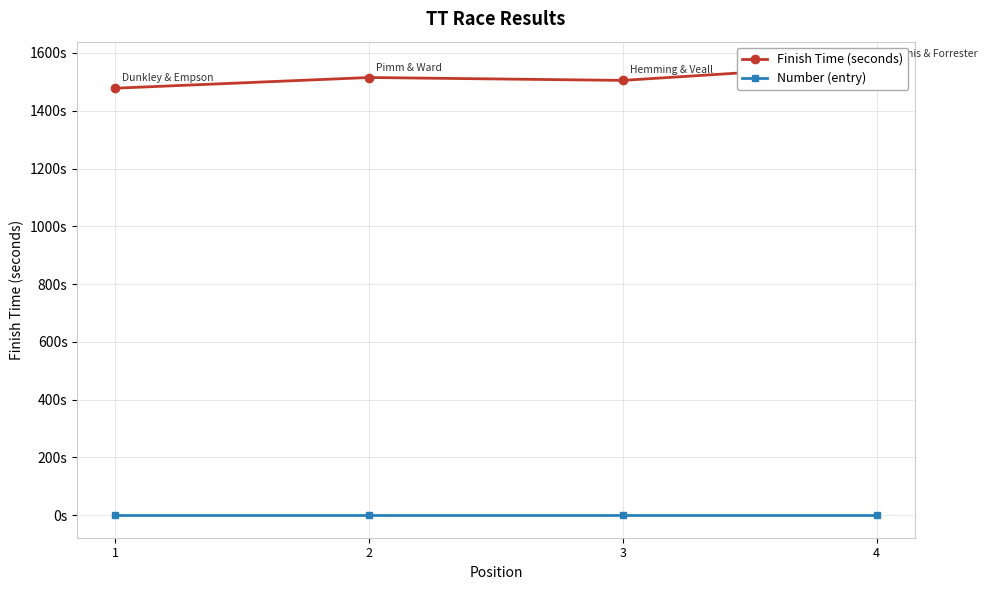

At which category is the sum across all series the highest?

4